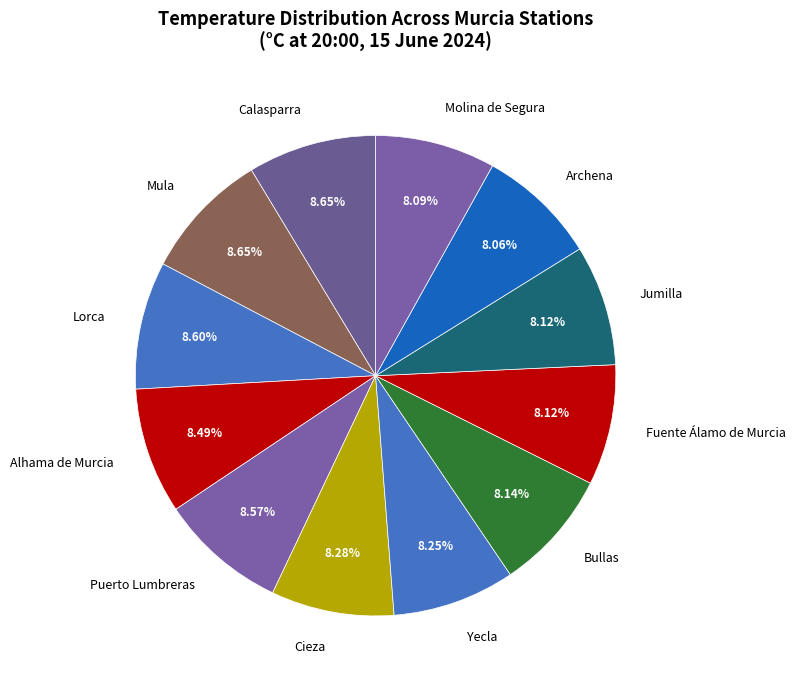

To the nearest percent, what is the average slice percentage?

8%